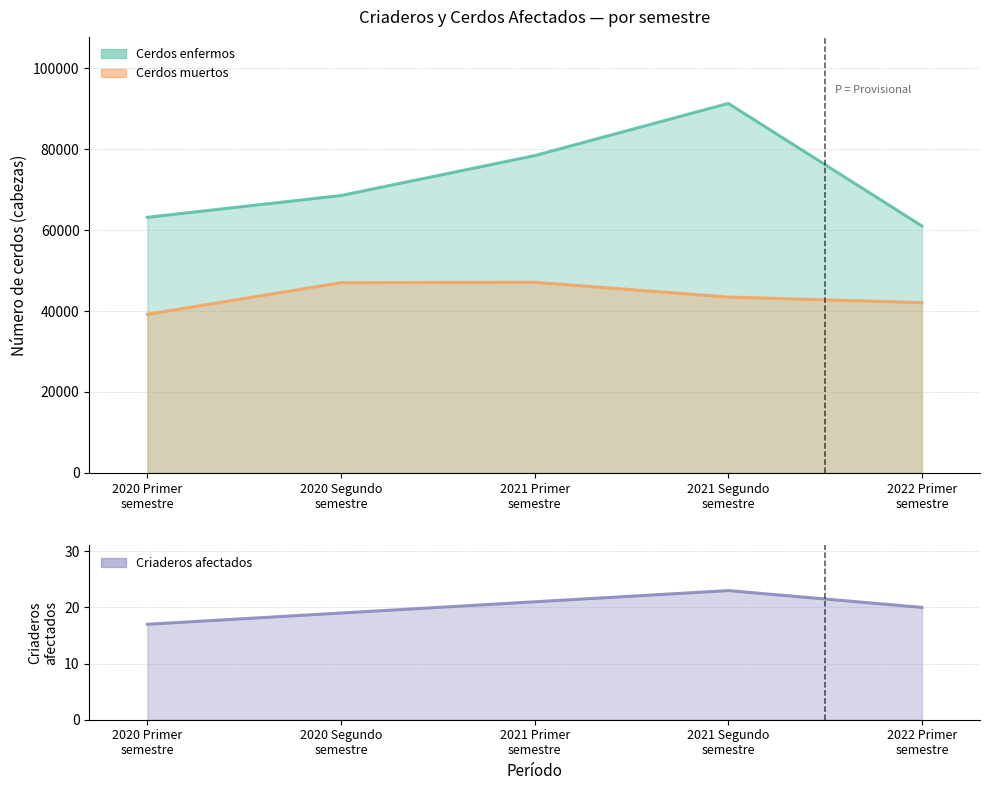

What is the ratio of the value at 2021 Segundo
semestre to the value at 2020 Primer
semestre?

1.4